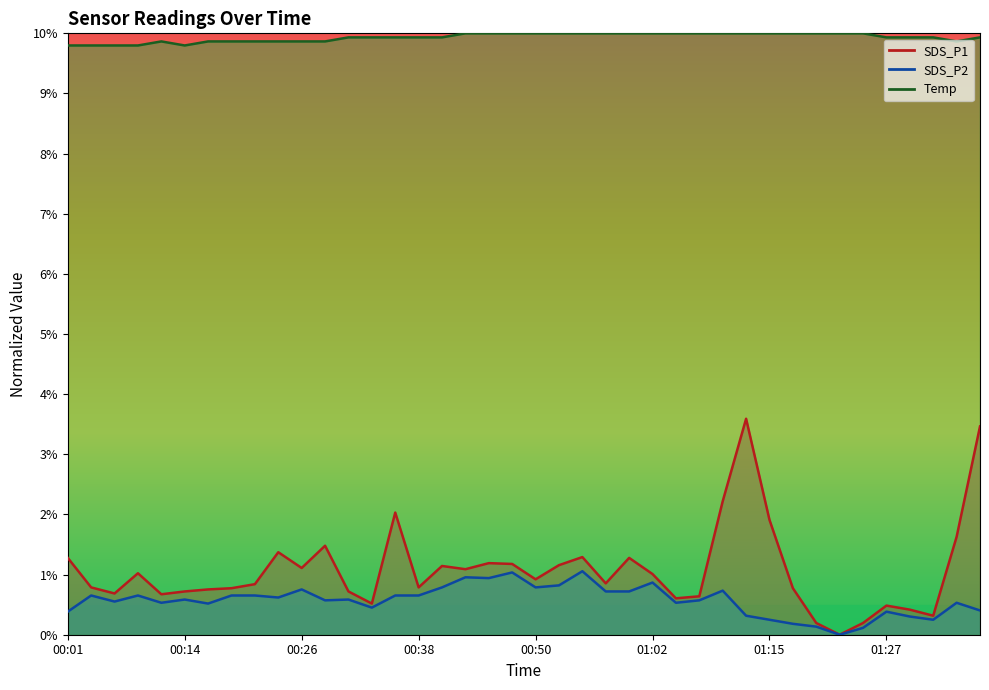

At which category does SDS_P1 reach its first local valley?

00:06